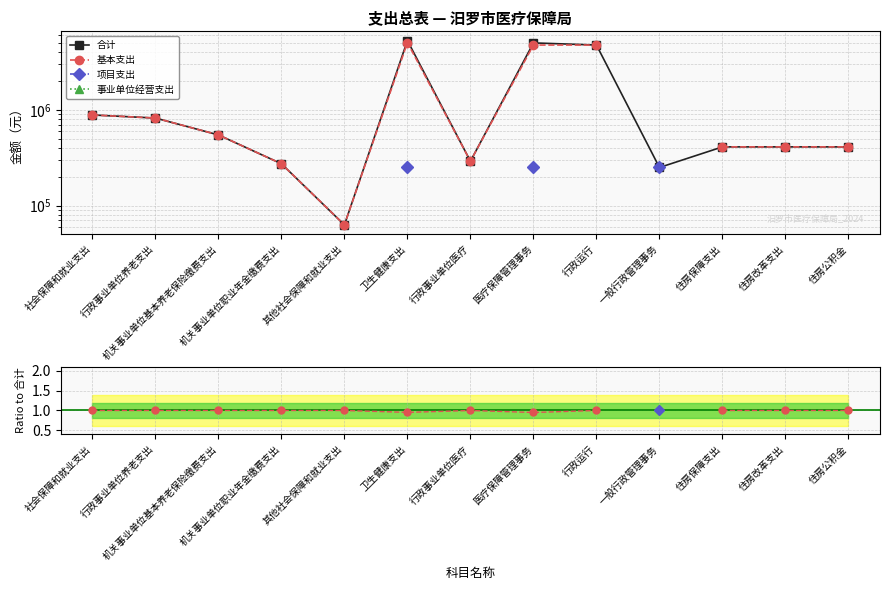

True or false: 基本支出 has a value of 0.3 at 行政事业单位医疗.

False